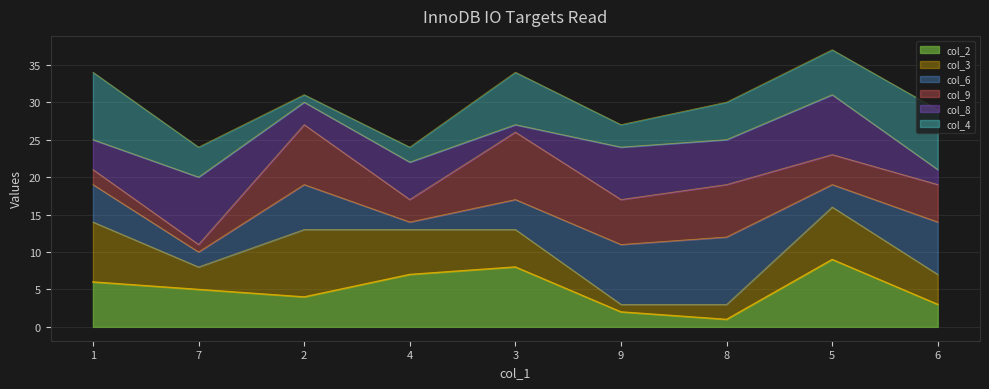

What is the label of the 4th point from the right?

9